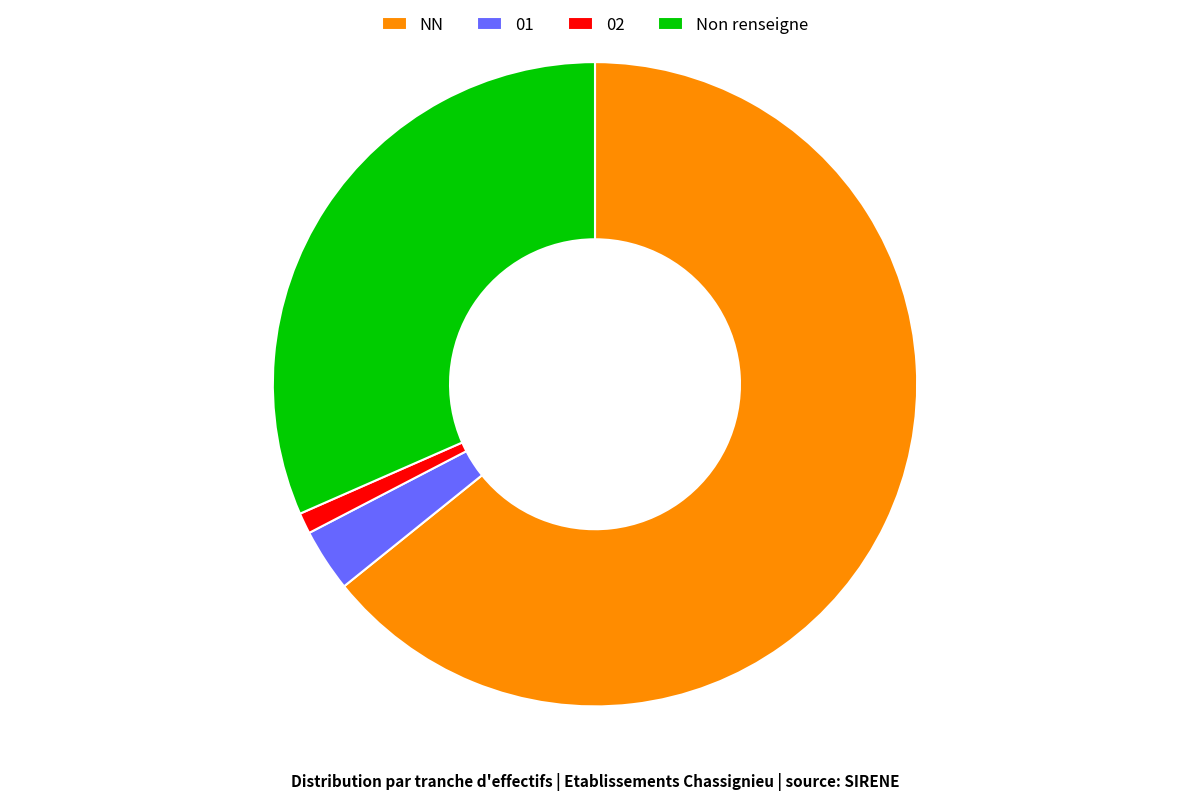

Is it true that 01 is 3% of the pie?

True